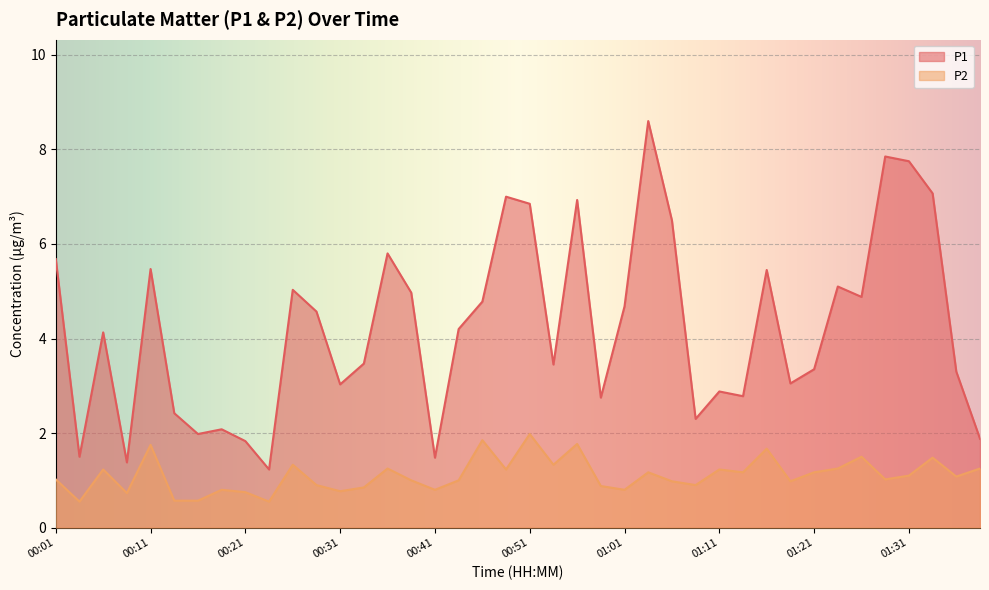

Which series changed the most between 01:06 and 01:33?

P1